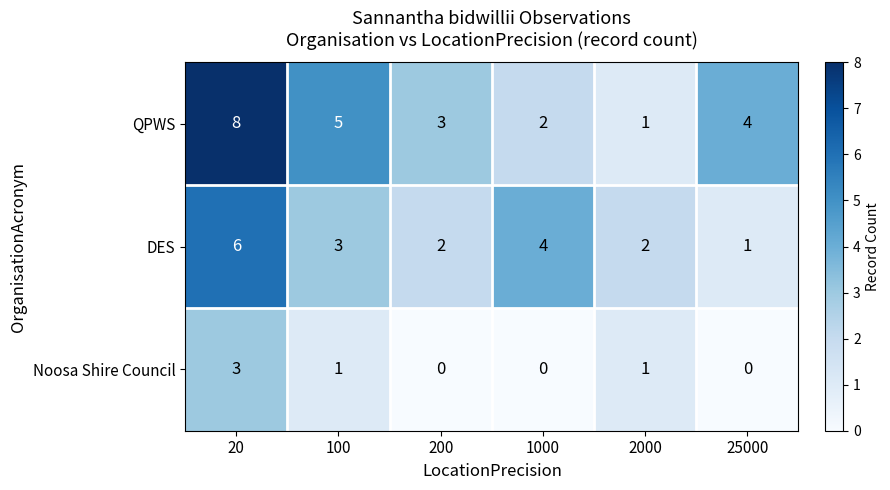

Which series has the largest total across all categories?

QPWS